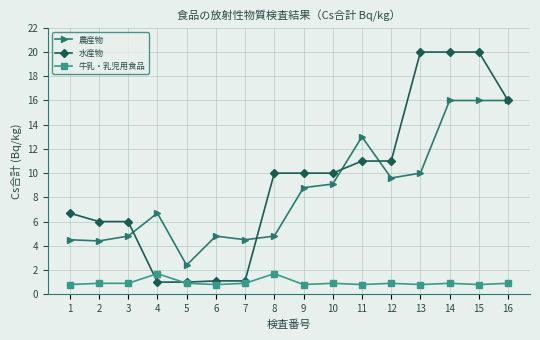

What is the average value of the 農産物 series?

8.5